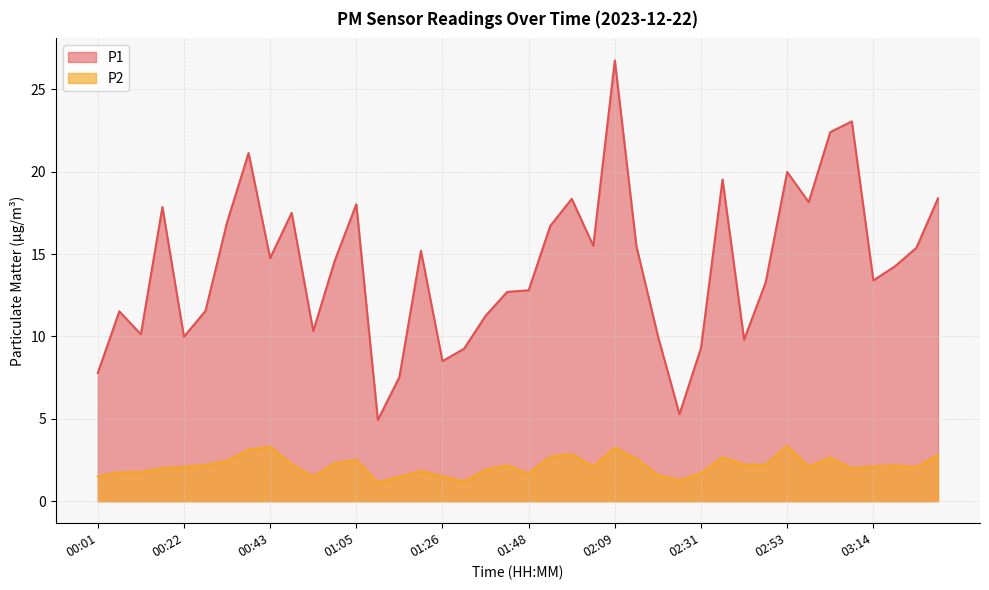

At which label is P2 closest to 2?

00:17